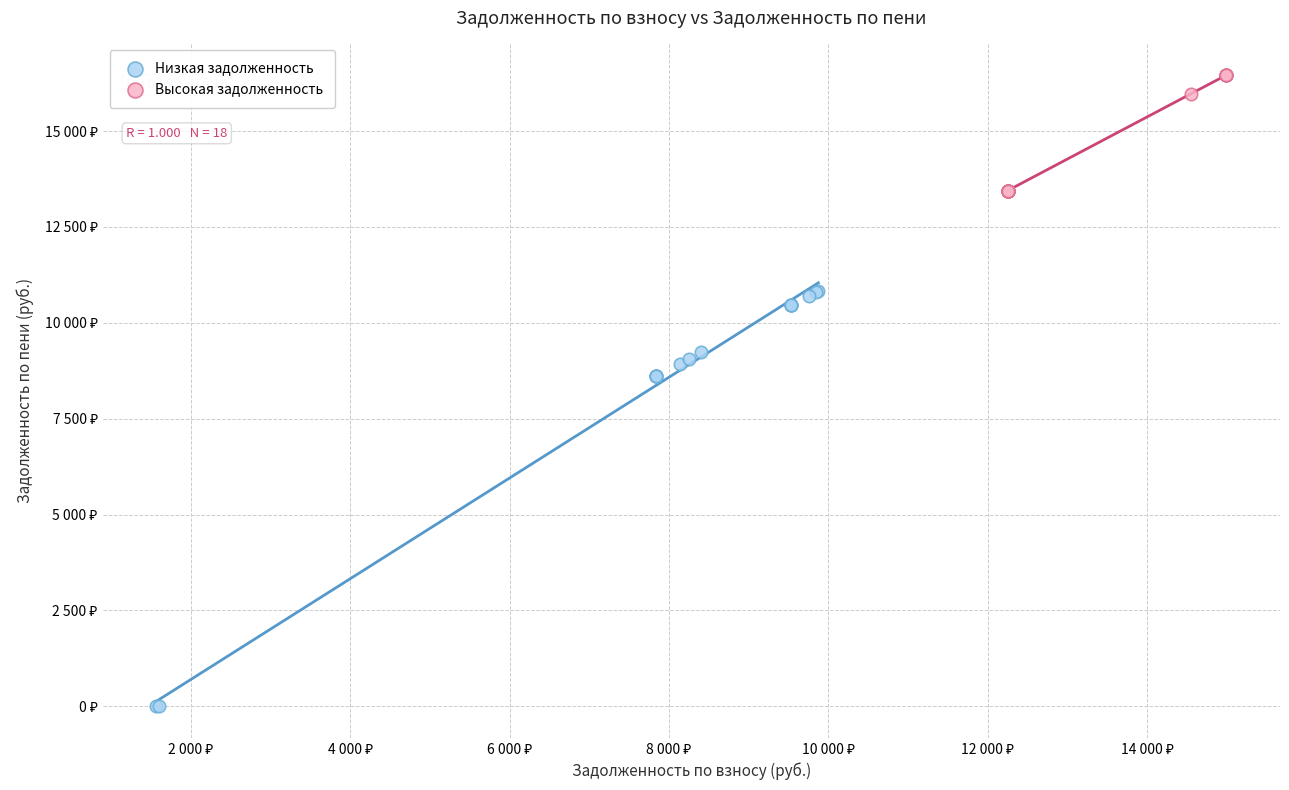

Which series reaches the minimum Y coordinate?

Низкая задолженность